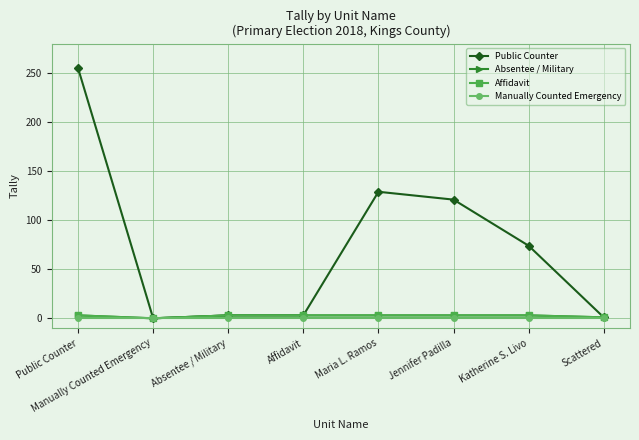

Which has a higher value, Maria L. Ramos or Katherine S. Livo?

Maria L. Ramos